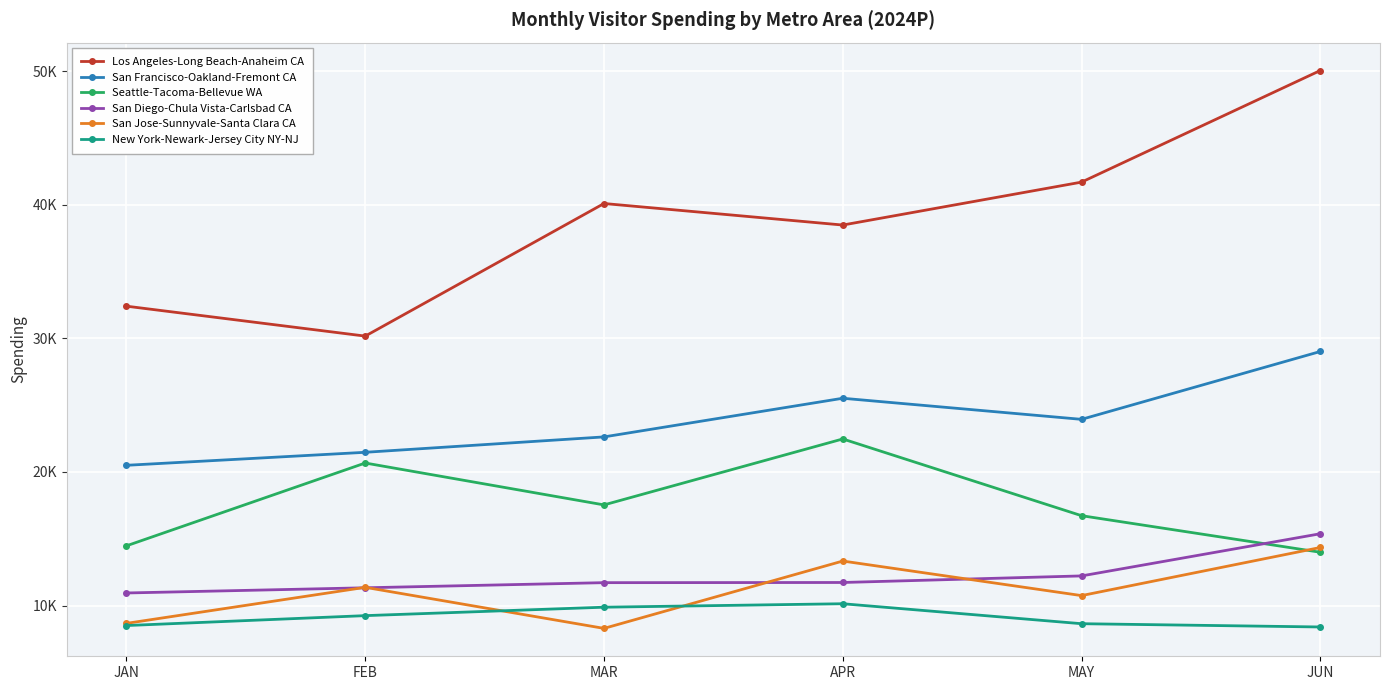

At how many categories does at least one series exceed 20211?

6